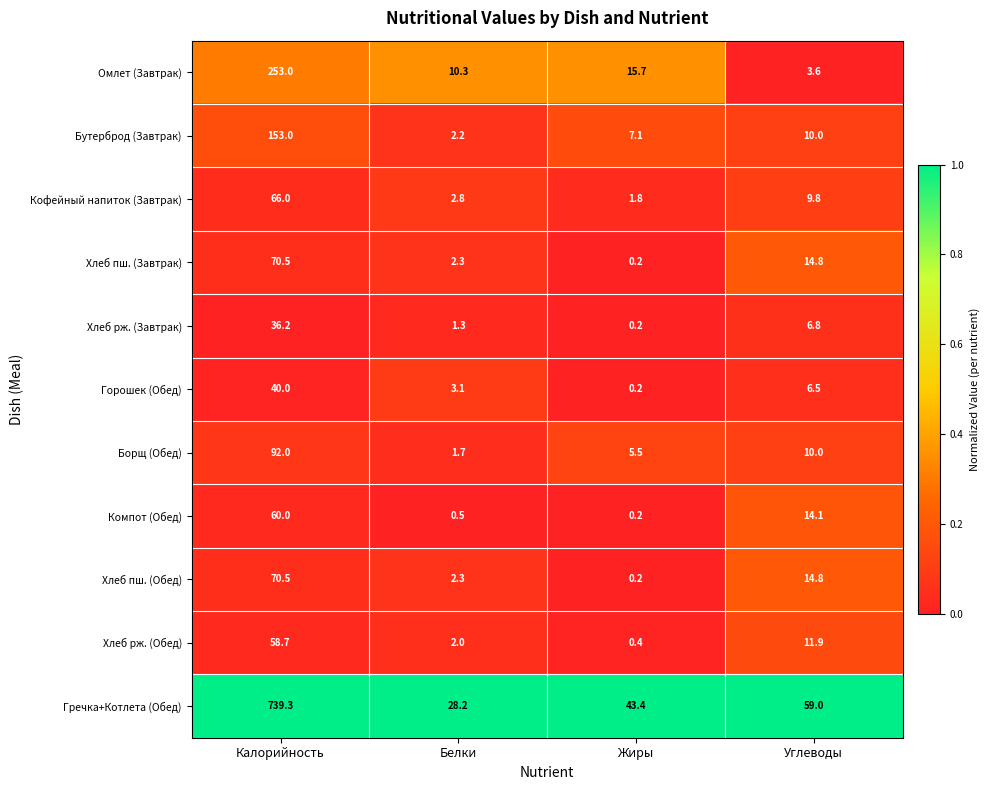

True or false: Гречка+Котлета (Обед) has a value of 1162.4 at Калорийность.

False